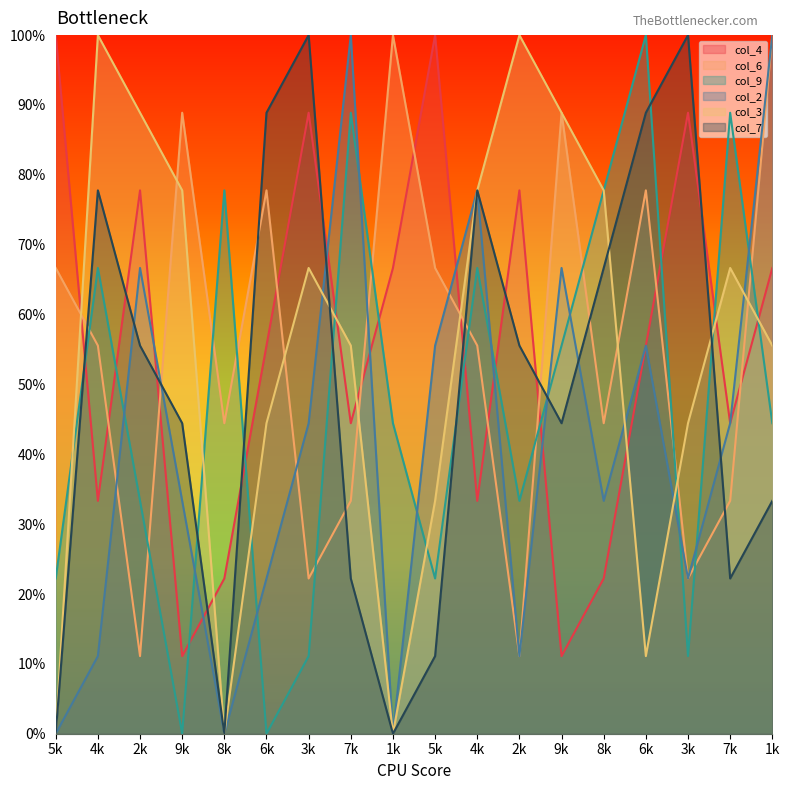

What is the total value across all series at 1k?

21.1